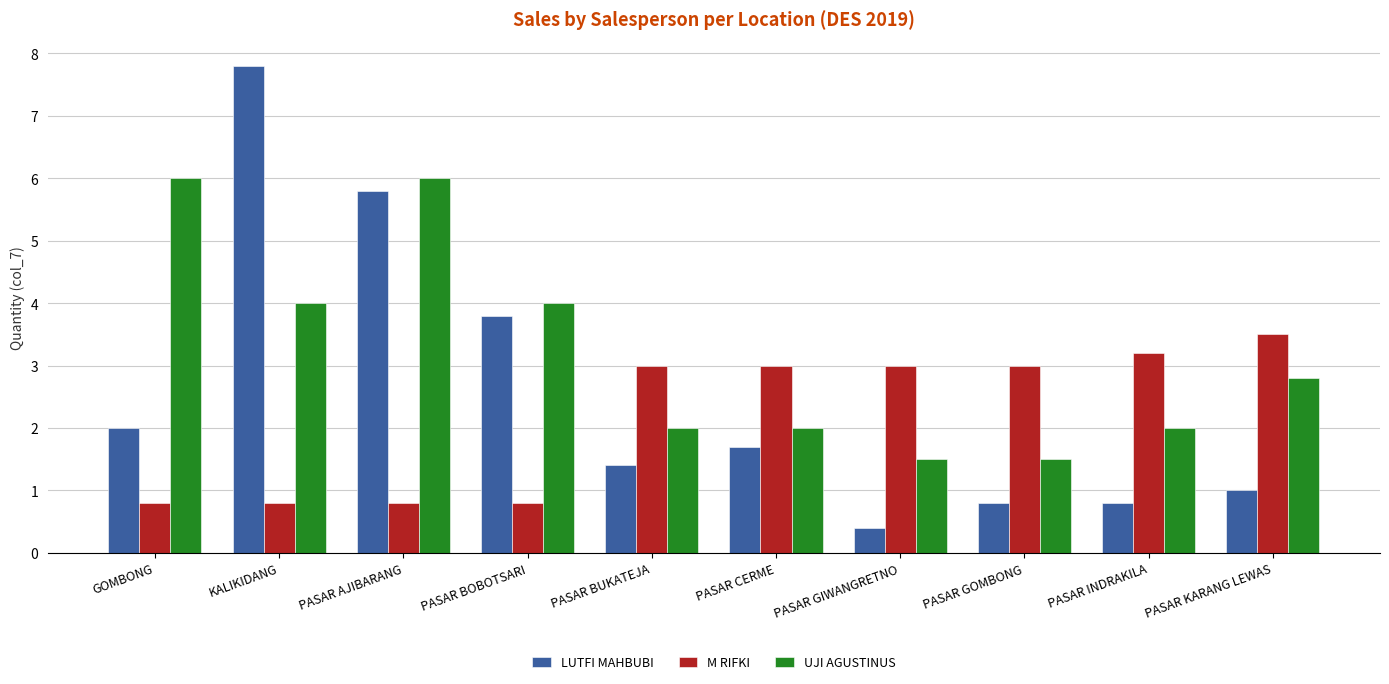

What is the greatest value displayed?

7.8